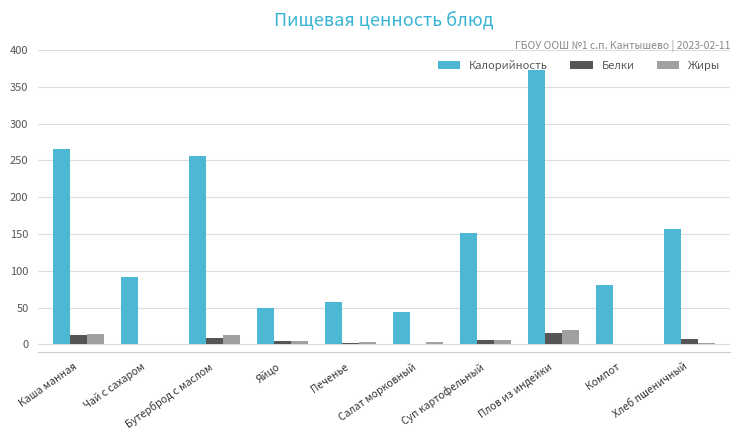

How many values in the Жиры series exceed 4?

5